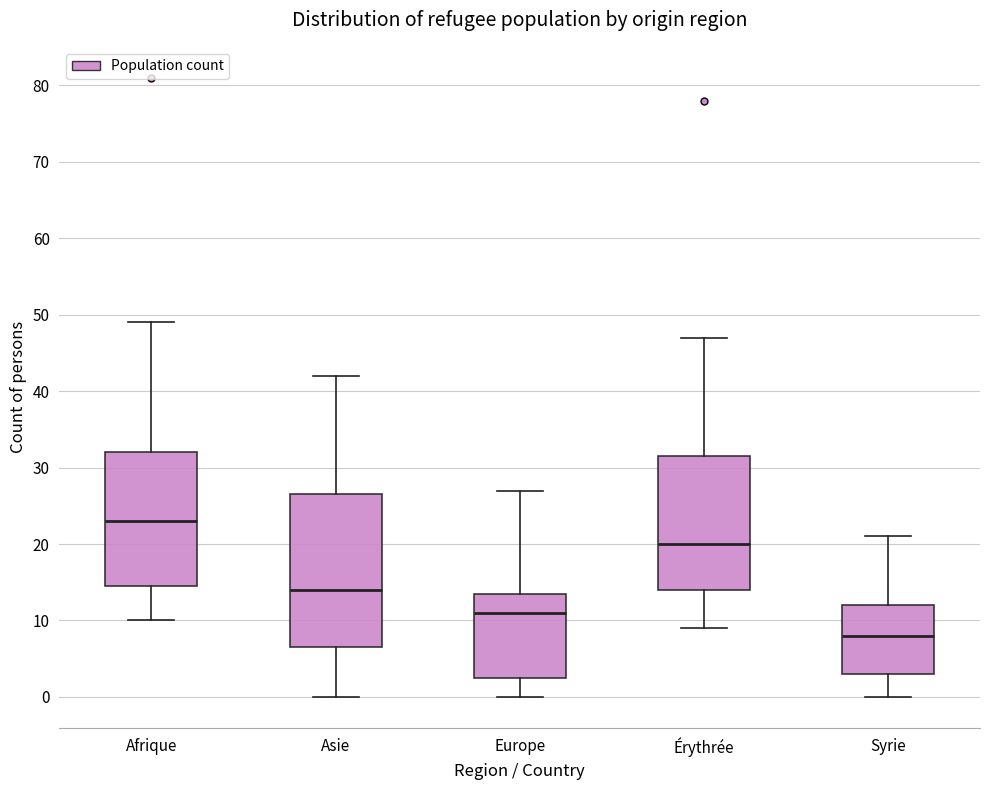

Where does the upper whisker of the box for Europe end on the y-axis? The values are not printed on the chart, so give them approximately, as read against the axis.

27